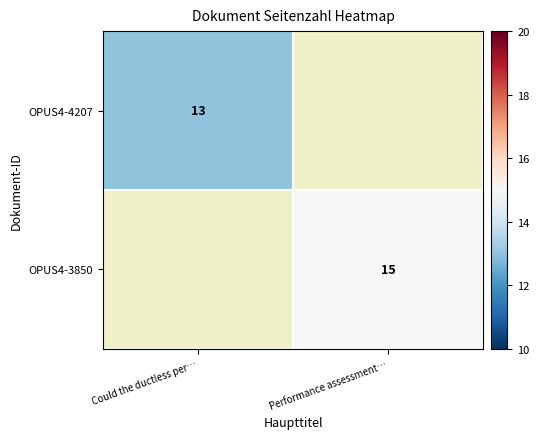

The value of OPUS4-4207 at Could the ductless per… is 7. True or false?

False